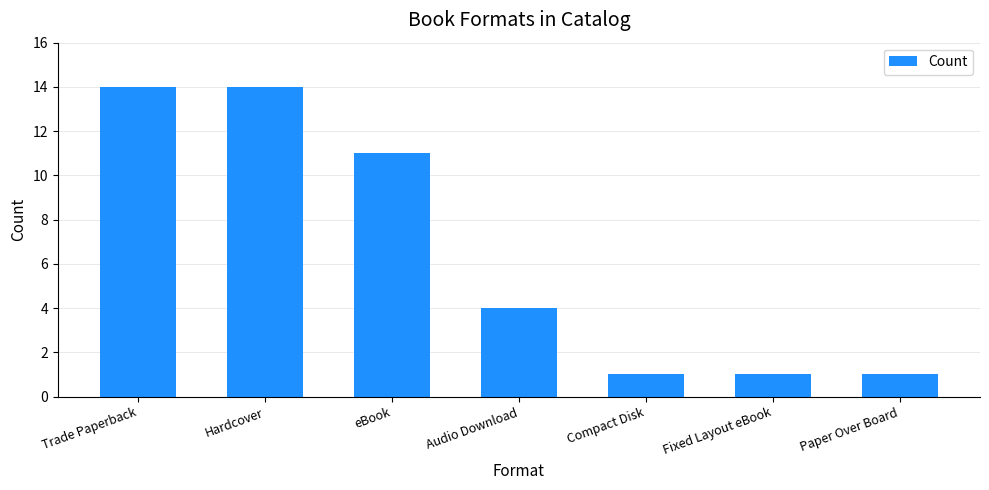

Is it true that the value at Audio Download is 4?

True